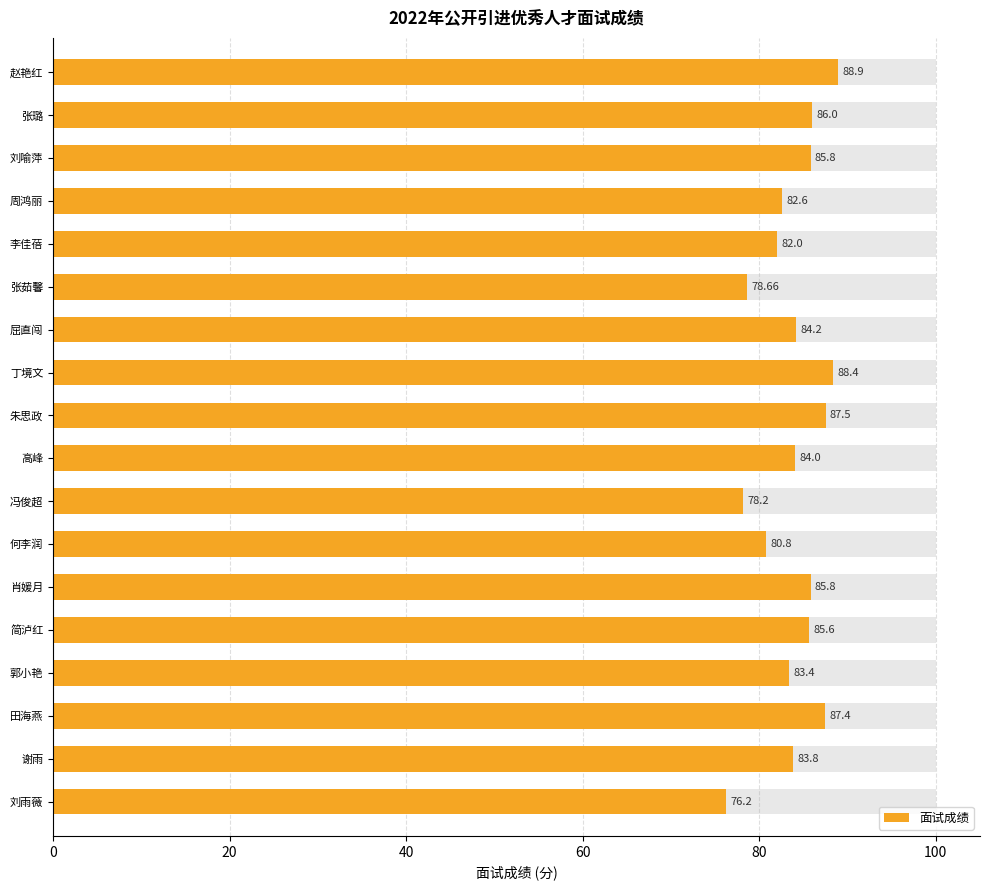

What is the difference between the values at 田海燕 and 谢雨?

3.6